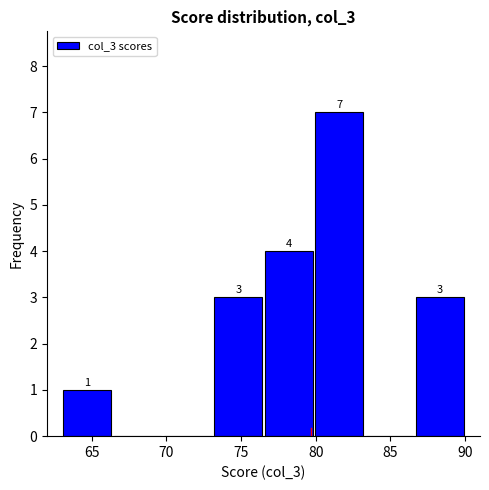

Which range on the x-axis has the tallest bar?

80.0 to 83.5